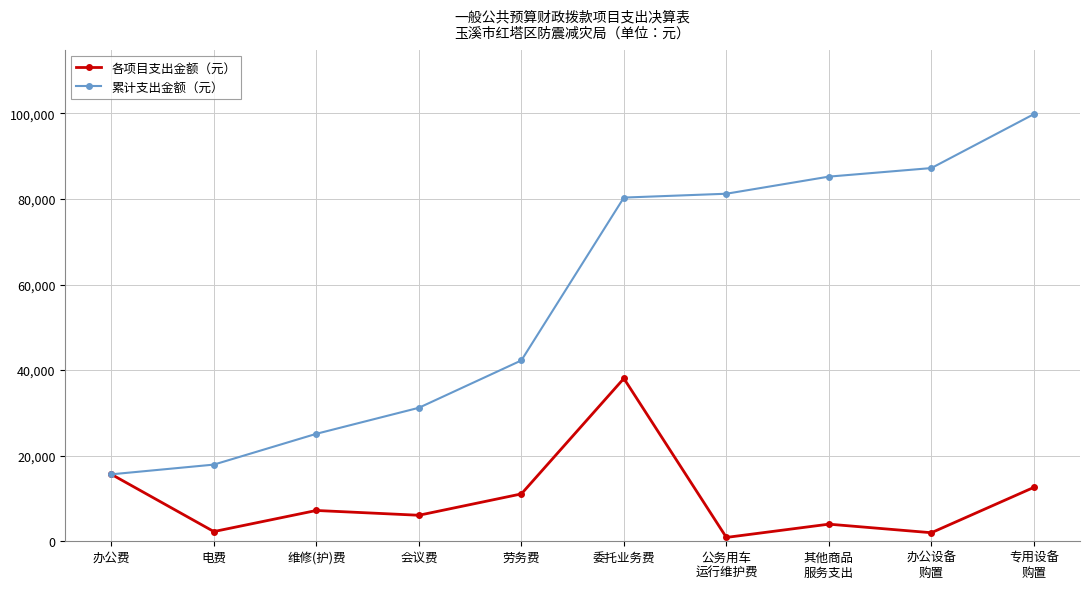

What is the label of the 7th point from the right?

会议费